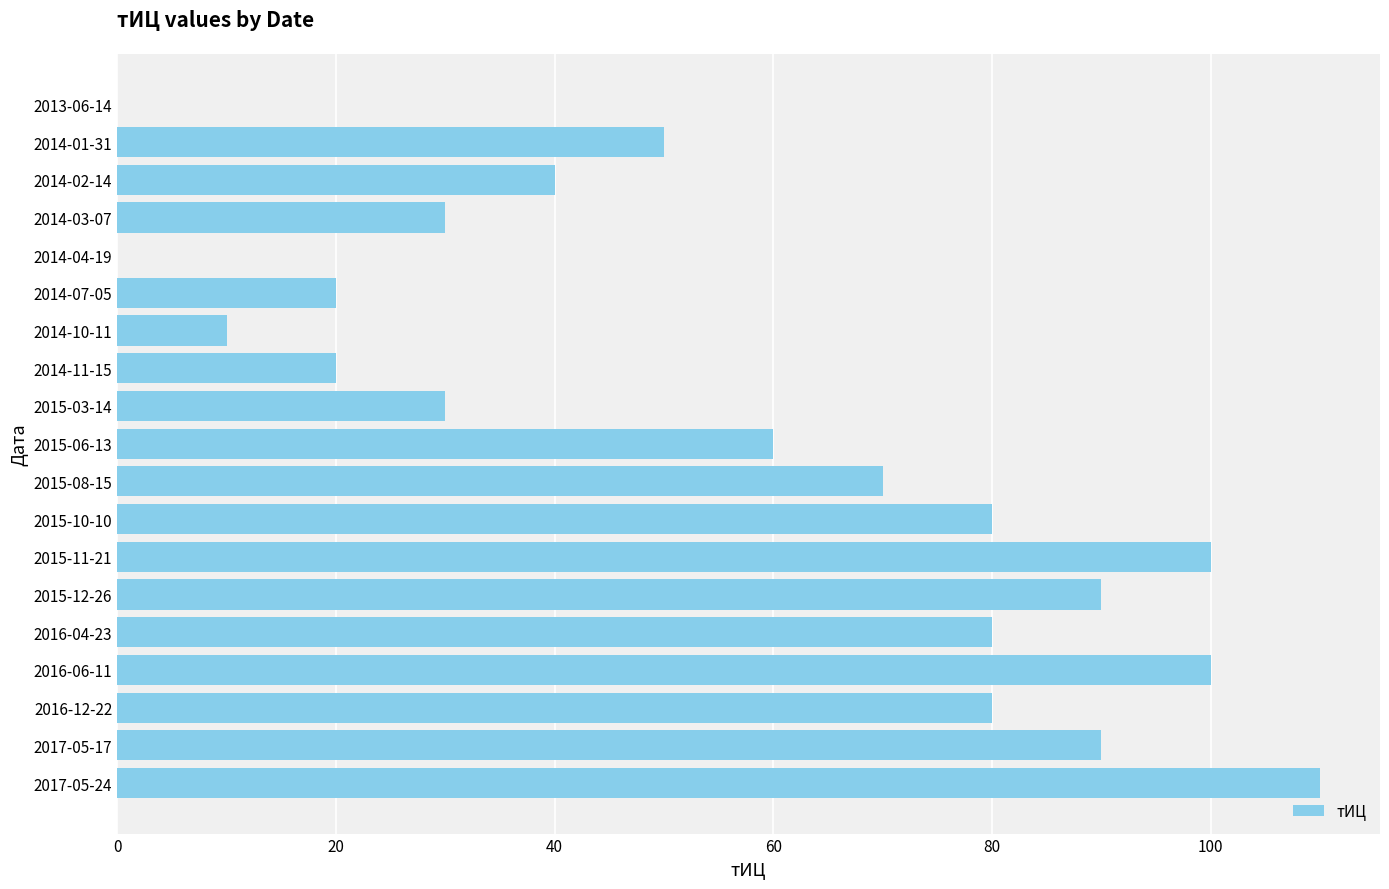

Reading bottom to top, what are all the values shown in this chart?

2017-05-24=110	2017-05-17=90	2016-12-22=80	2016-06-11=100	2016-04-23=80	2015-12-26=90	2015-11-21=100	2015-10-10=80	2015-08-15=70	2015-06-13=60	2015-03-14=30	2014-11-15=20	2014-10-11=10	2014-07-05=20	2014-04-19=0	2014-03-07=30	2014-02-14=40	2014-01-31=50	2013-06-14=0